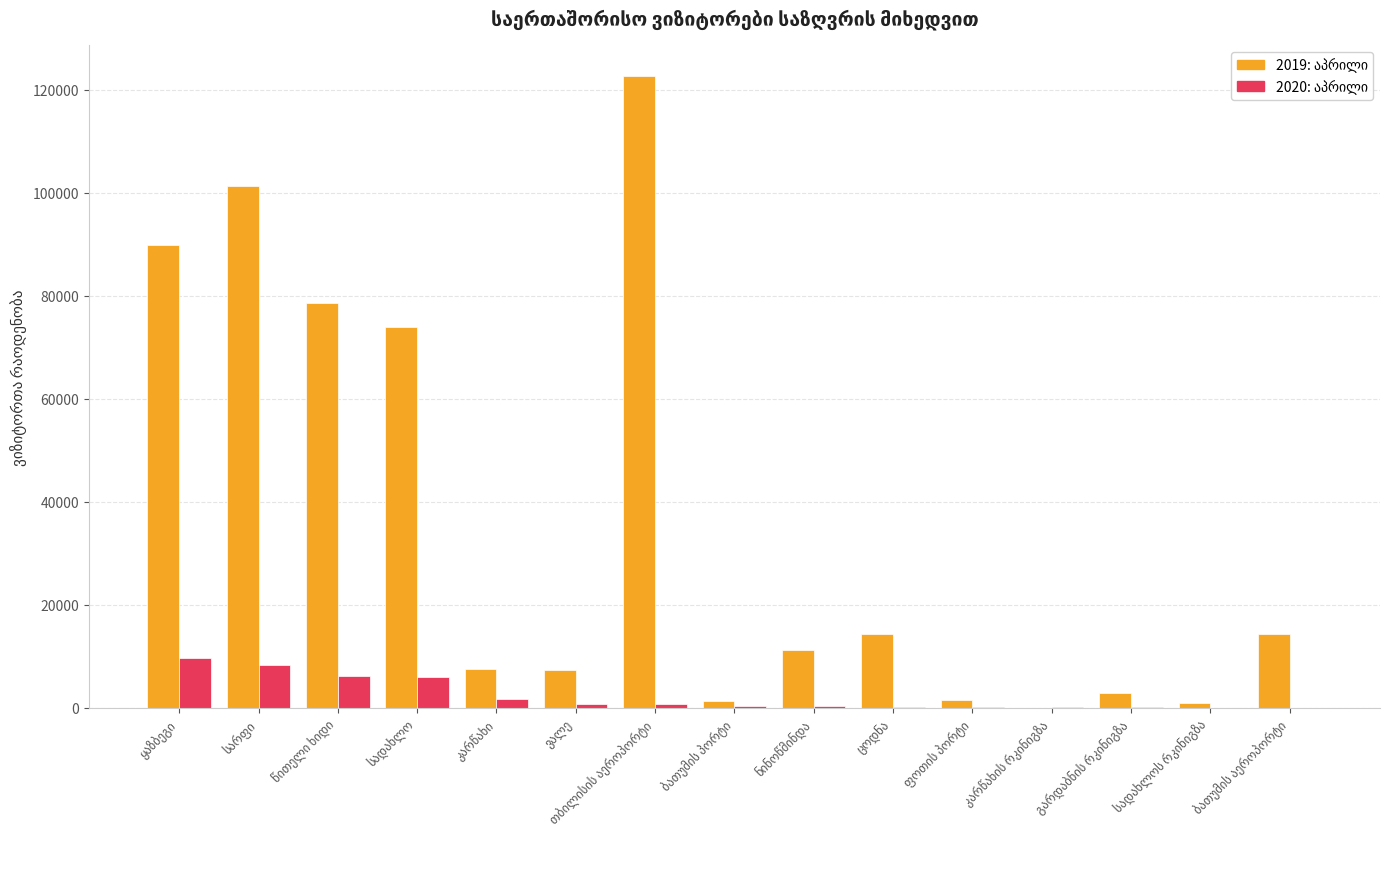

What position from the left is კარწახი?

5